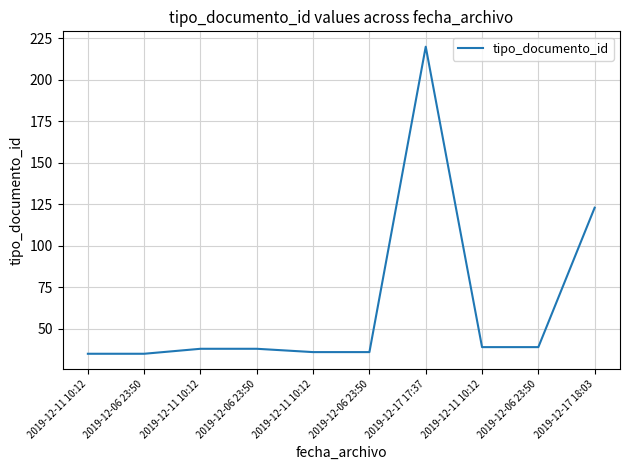

Does the chart have visible grid lines?

Yes